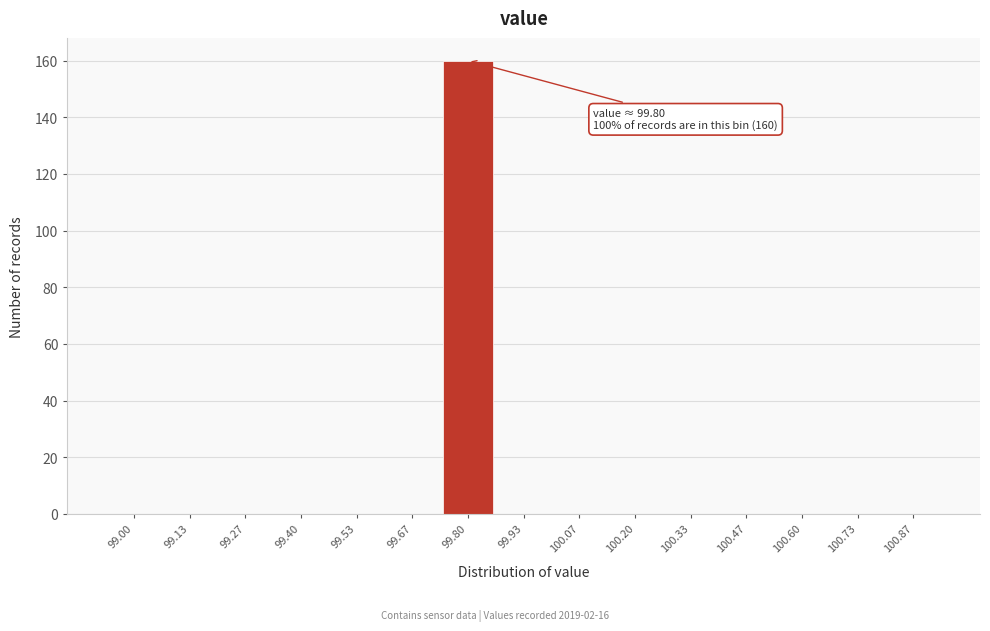

Reading left to right, transcribe all the data shown in this chart.

99.00=0	99.13=0	99.27=0	99.40=0	99.53=0	99.67=0	99.80=160	99.93=0	100.07=0	100.20=0	100.33=0	100.47=0	100.60=0	100.73=0	100.87=0